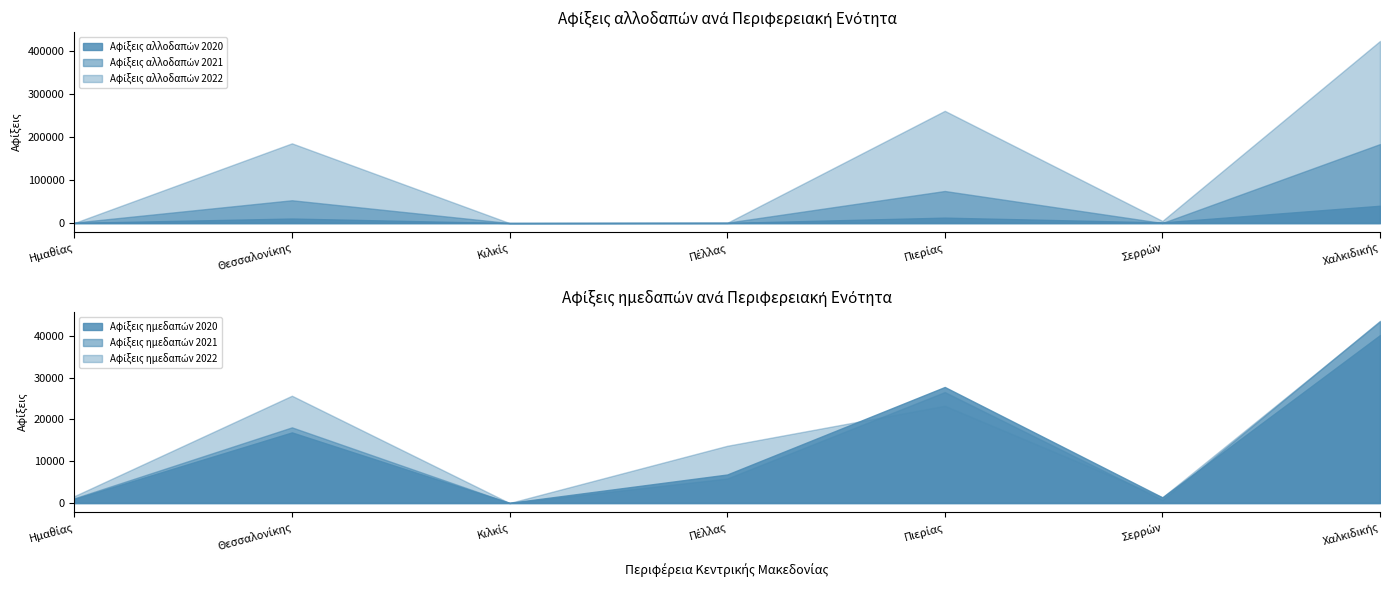

What position from the left is Σερρών?

6